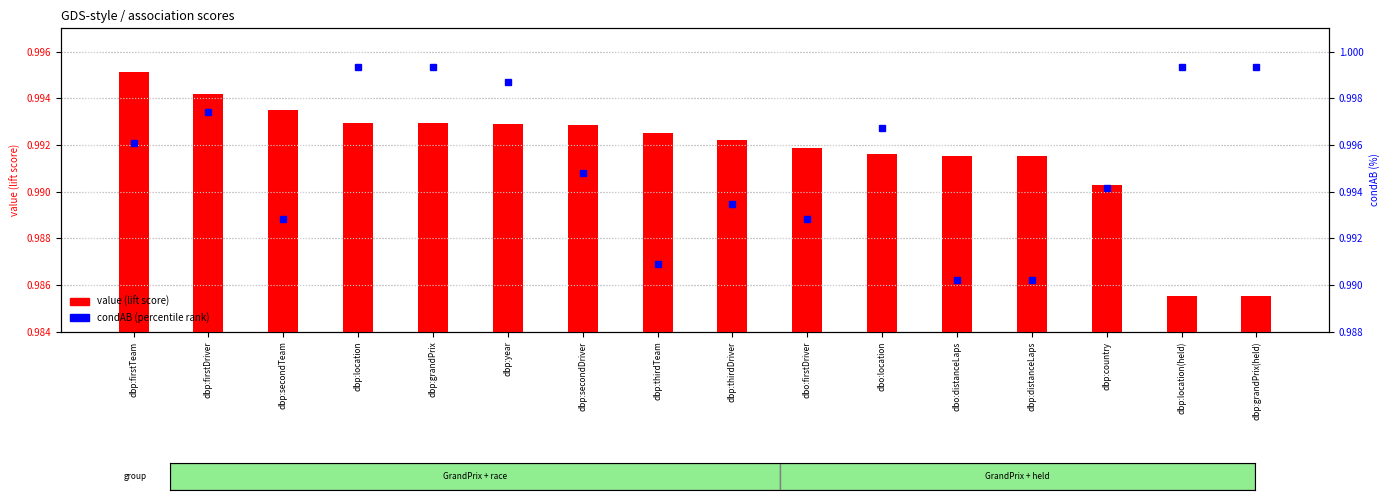

What is the approximate value of condAB (percentile) at dbp:secondTeam?

1.0